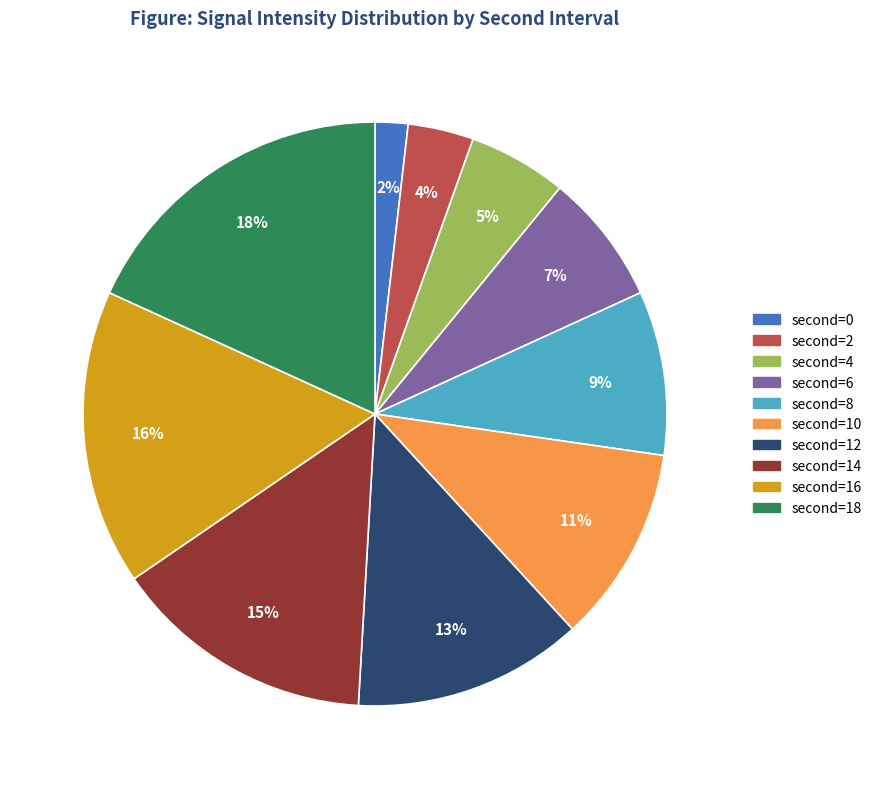

Is there any slice that represents more than half of the pie?

No